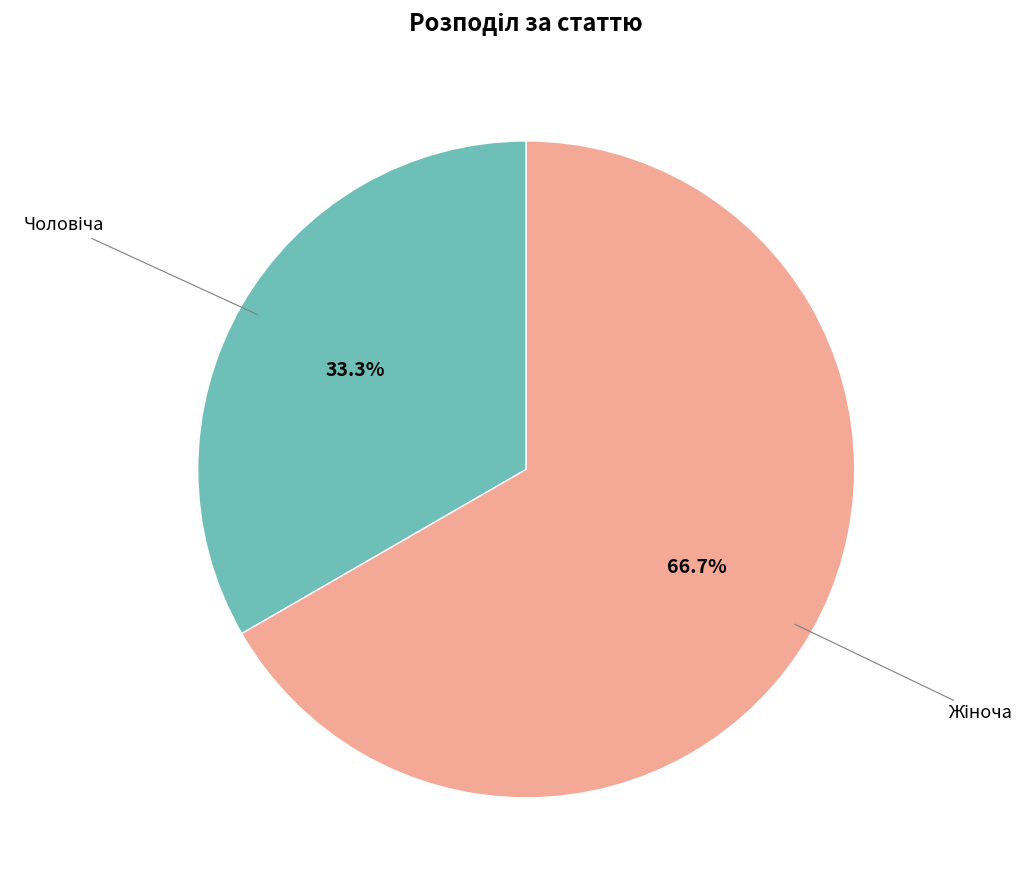

To the nearest percent, what is the average slice percentage?

50%